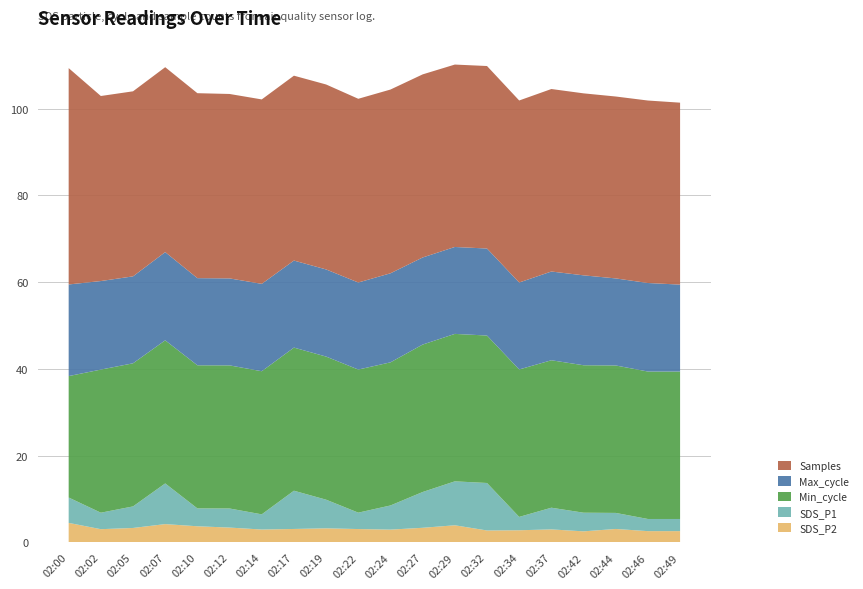

The value of SDS_P2 at 02:42 is 2.5. True or false?

True